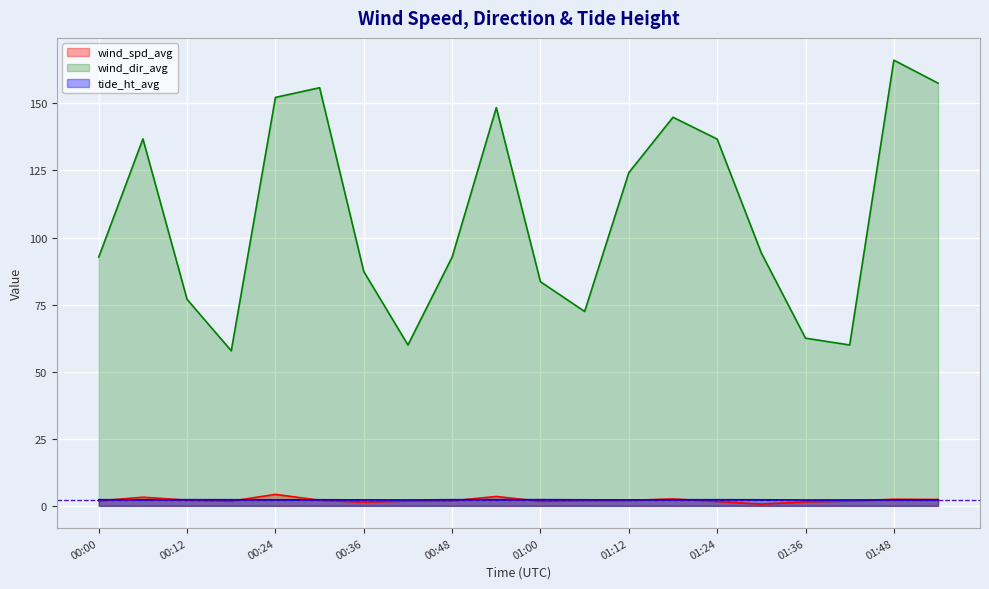

What is the difference between the wind_dir_avg values at 00:54 and 00:00?

55.7